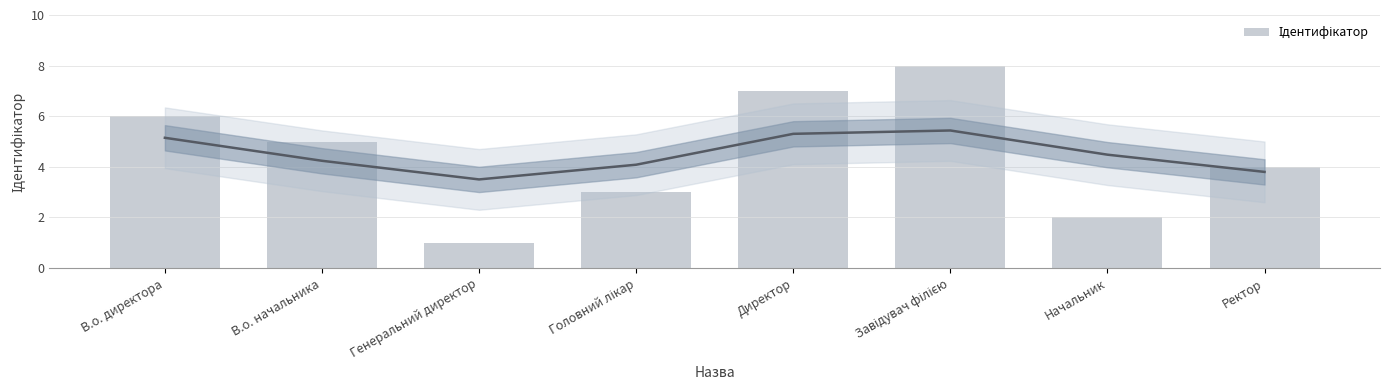

How many bars are there in total?

8